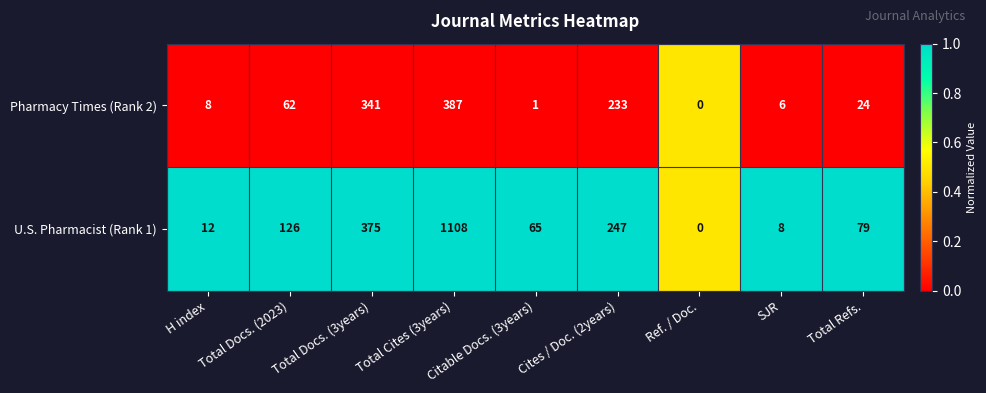

Rank the series at Citable Docs. (3years) from lowest to highest value.

Pharmacy Times (Rank 2), U.S. Pharmacist (Rank 1)